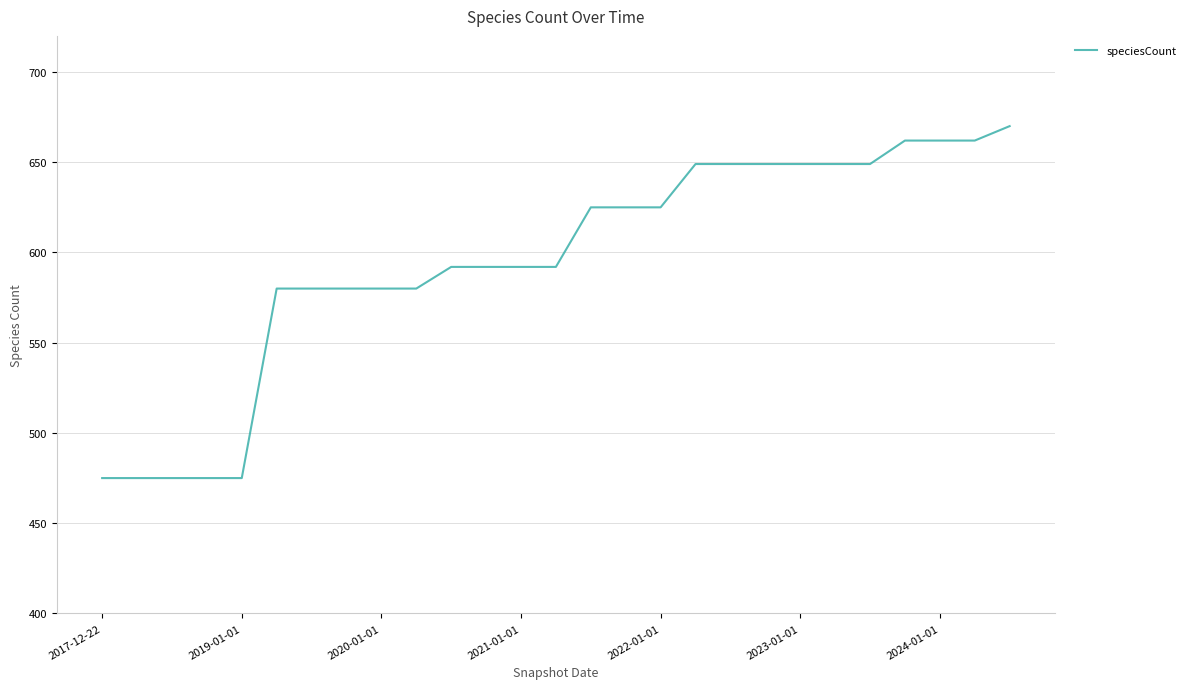

What is the difference between the maximum and minimum values?

195